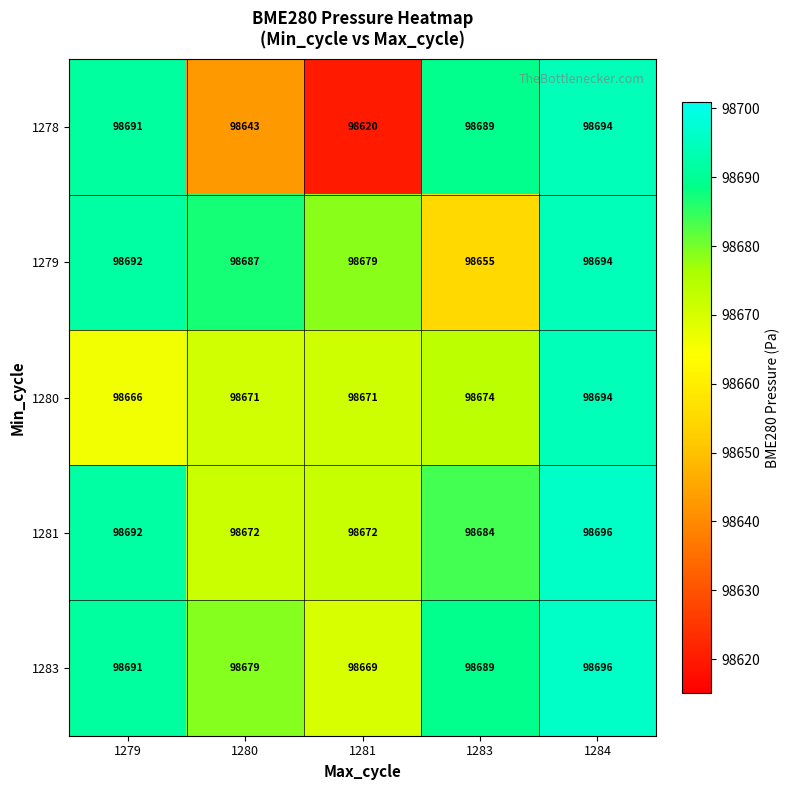

Reading left to right, what are all the values shown in this chart?

1278: 1279=98691	1280=98643	1281=98620	1283=98689	1284=98694
1279: 1279=98692	1280=98687	1281=98679	1283=98655	1284=98694
1280: 1279=98666	1280=98671	1281=98671	1283=98674	1284=98694
1281: 1279=98692	1280=98672	1281=98672	1283=98684	1284=98696
1283: 1279=98691	1280=98679	1281=98669	1283=98689	1284=98696